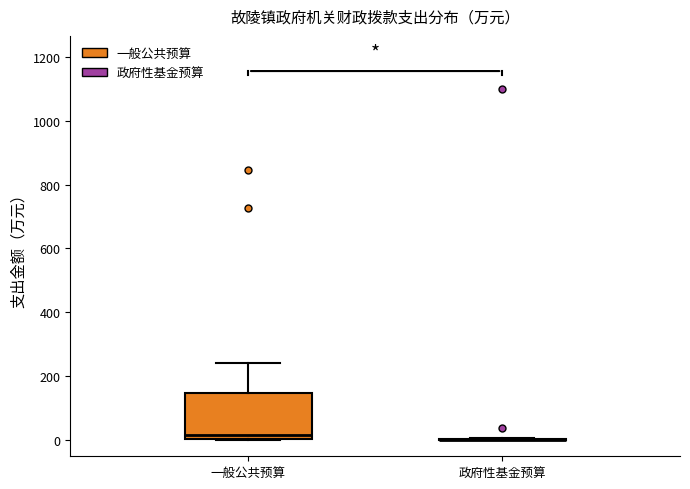

Reading left to right, read every box against the y-axis: the position of its median line, the range the box covers, and the ends of its whiskers. The values are not printed on the chart, so give them approximately, as read against the axis.

一般公共预算: median 20, box 0 to 140, whiskers 0 to 240
政府性基金预算: box collapsed to a line at 0, whiskers 0 to 0